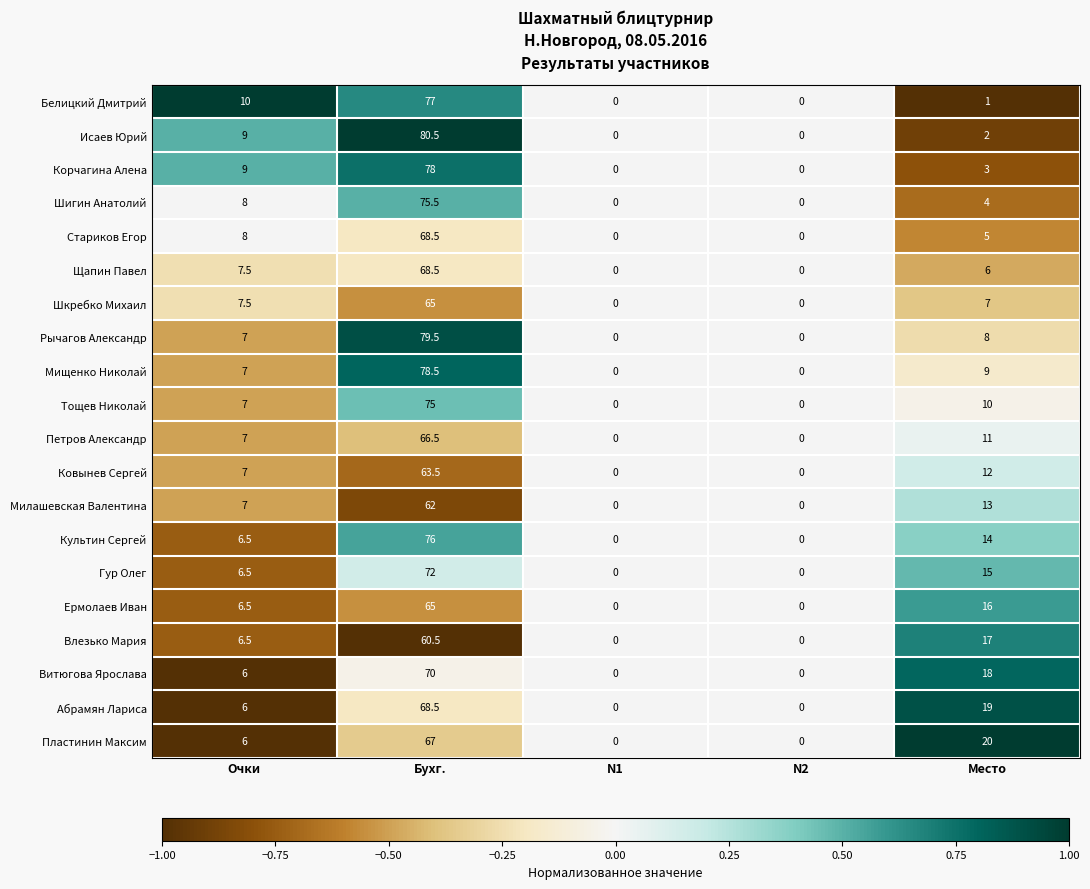

What is the maximum value shown in the chart?

80.5